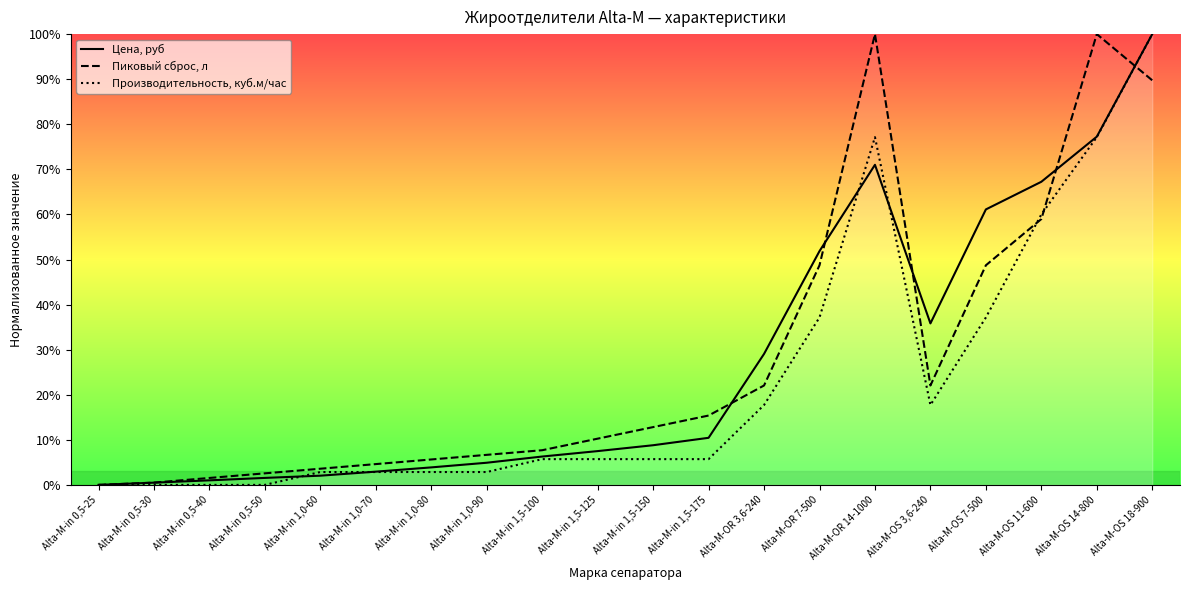

Does the chart display data point markers on the line(s)?

No